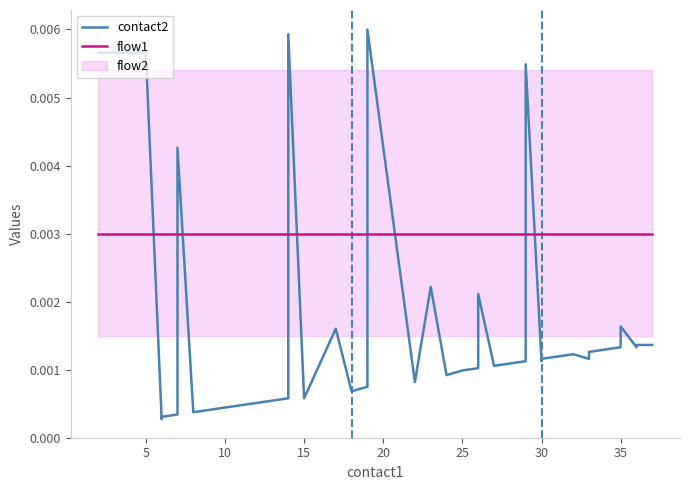

How many lines are shown in the chart?

2